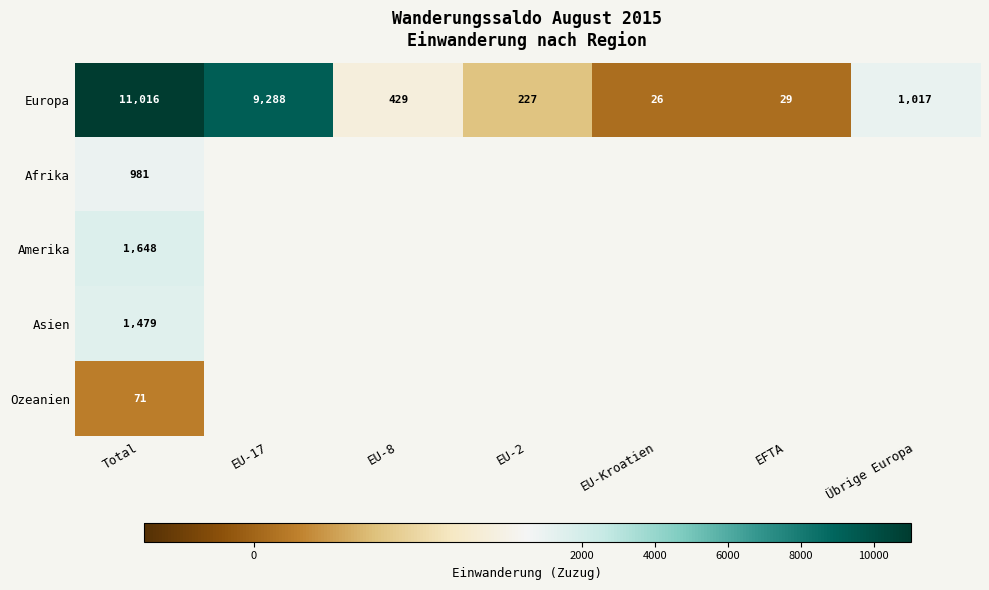

Read the Europa value at EU-17.

9288